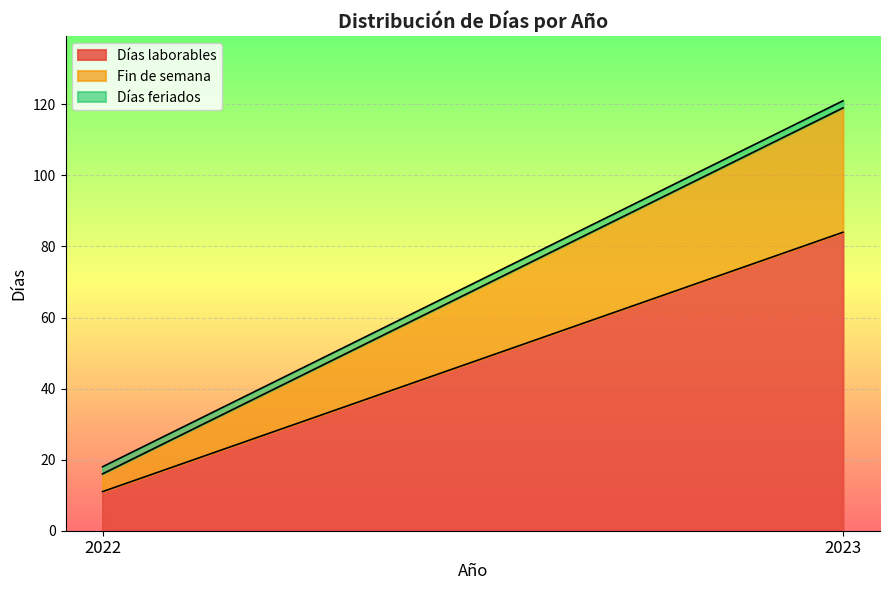

List the labels in order of Fin de semana value, largest first.

2023, 2022